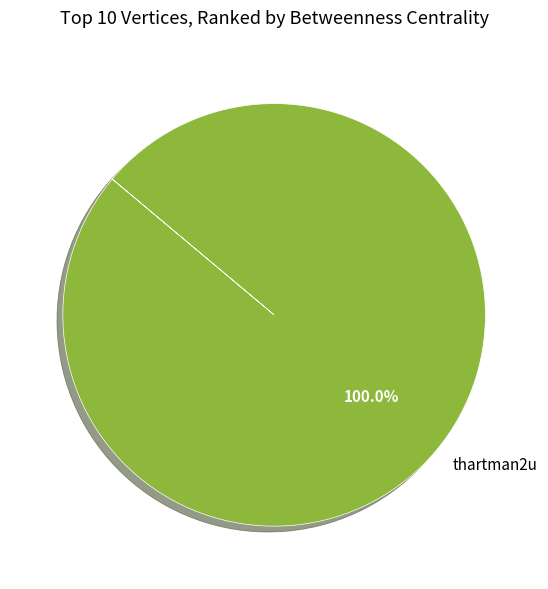

Does thartman2u account for over 50% of the chart?

Yes